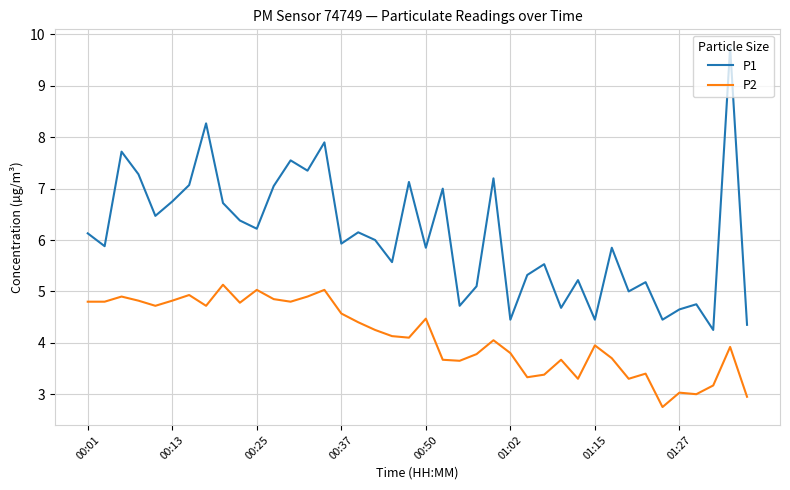

What is the difference between the maximum and minimum values in the P1 series?

5.5